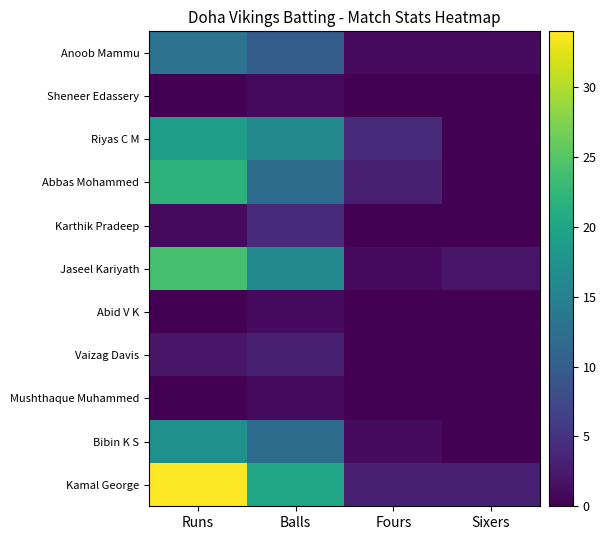

What is the total value across all series at Balls?

96